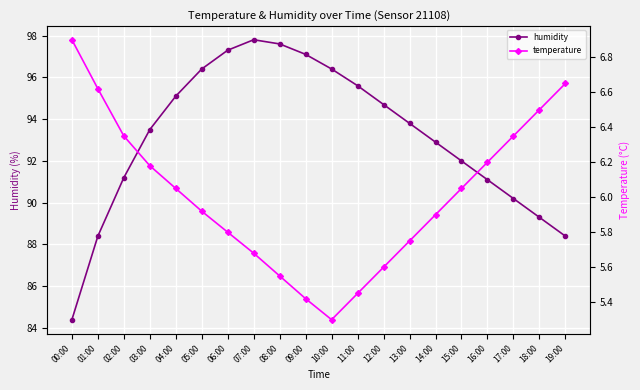

Rank the series at 00:00 from lowest to highest value.

temperature, humidity